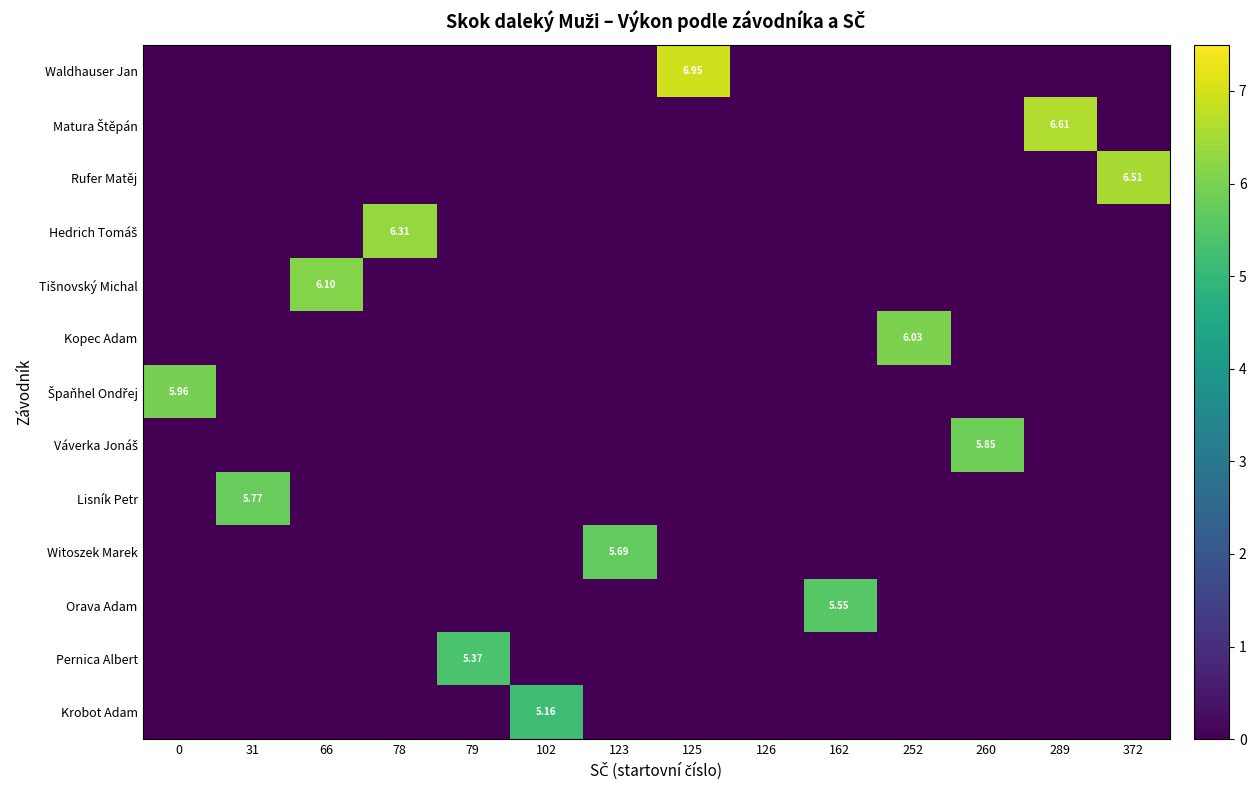

How many positive values does the Špaňhel Ondřej series have?

1